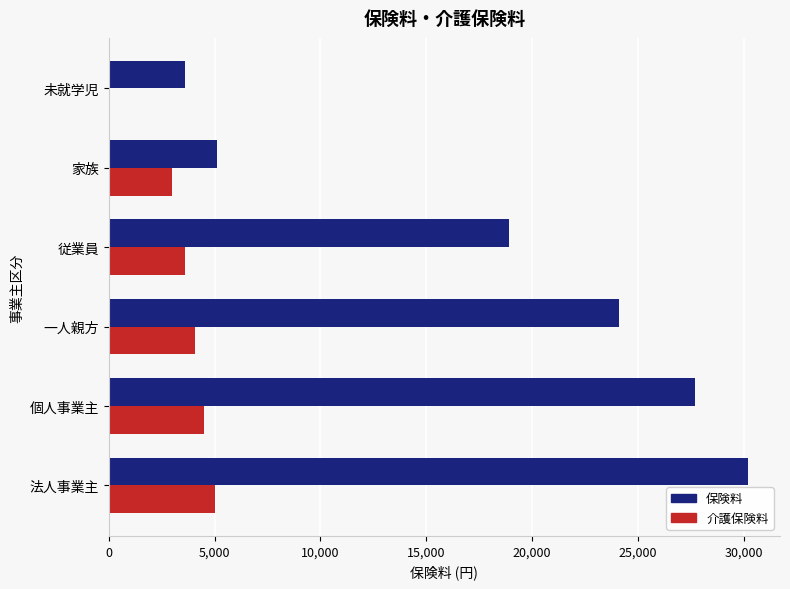

What is the greatest value displayed?

30200